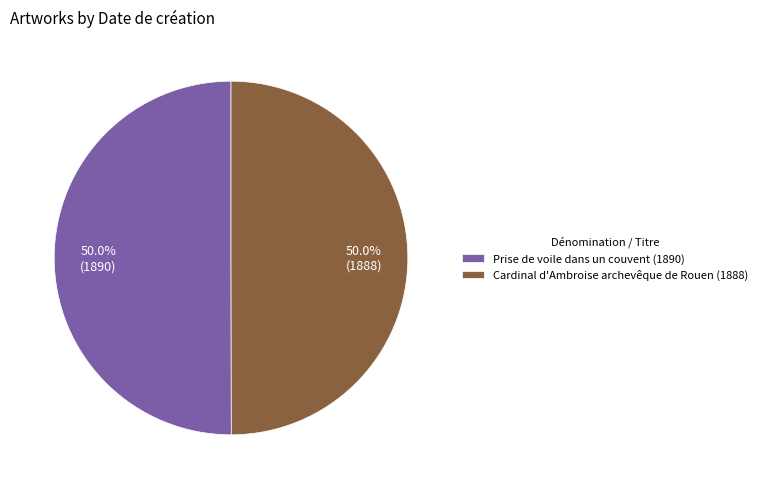

Approximately how many times larger is the value at Cardinal d'Ambroise archevêque de Rouen (1888) compared to Prise de voile dans un couvent (1890)?

1.0